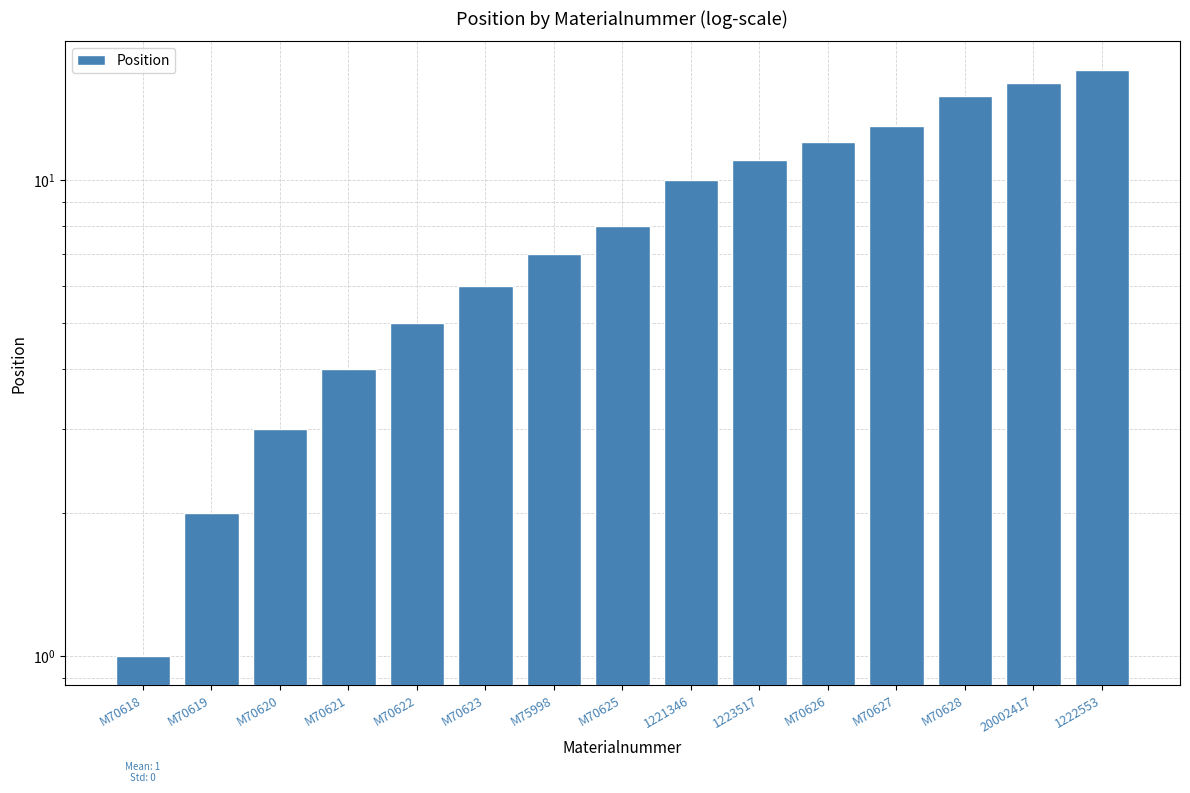

Is it true that the value at 20002417 is 16?

True